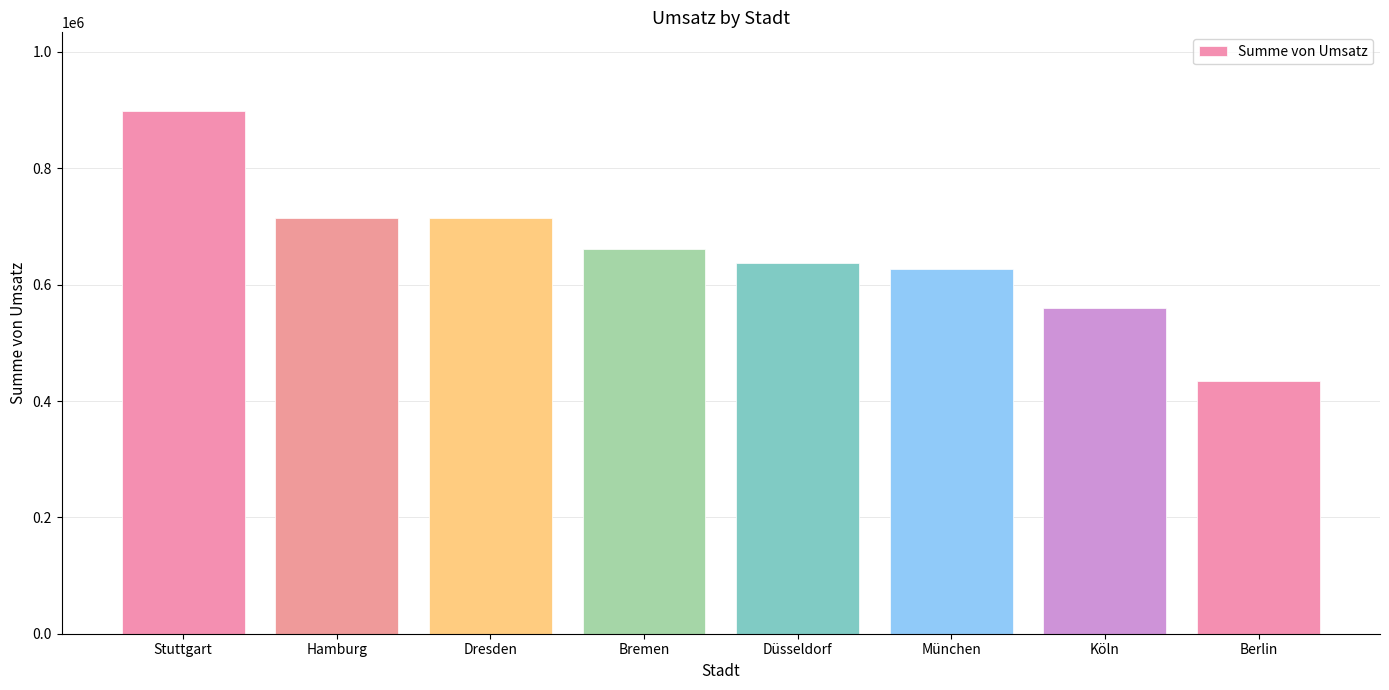

What is the label of the 2nd bar from the left?

Hamburg